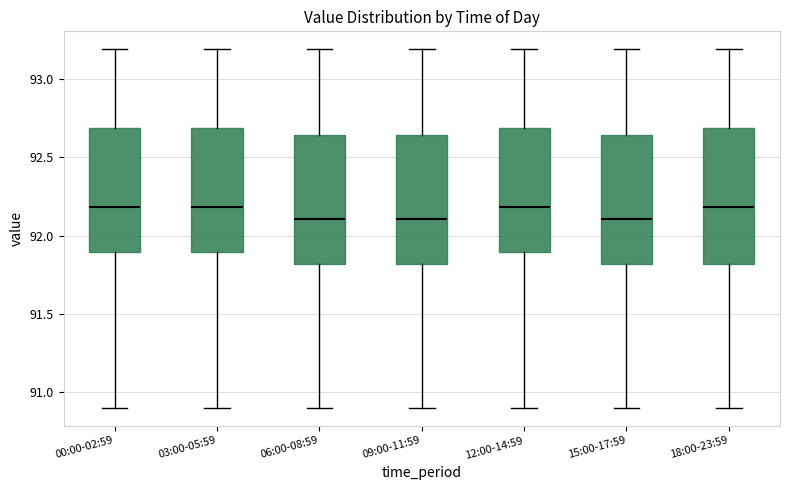

Where is the lower edge of the box for 12:00-14:59 on the y-axis? The values are not printed on the chart, so give them approximately, as read against the axis.

91.90